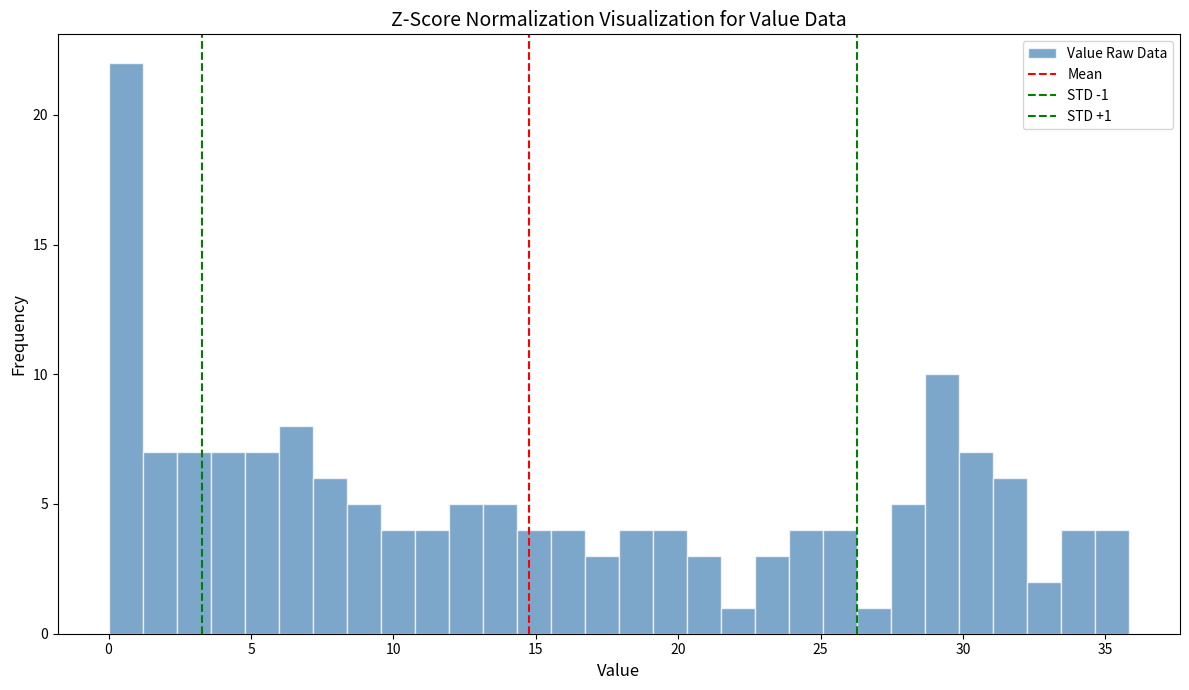

Around what value on the x-axis is the tallest bar? Give the approximate position of its centre, as read against the axis.

0.5